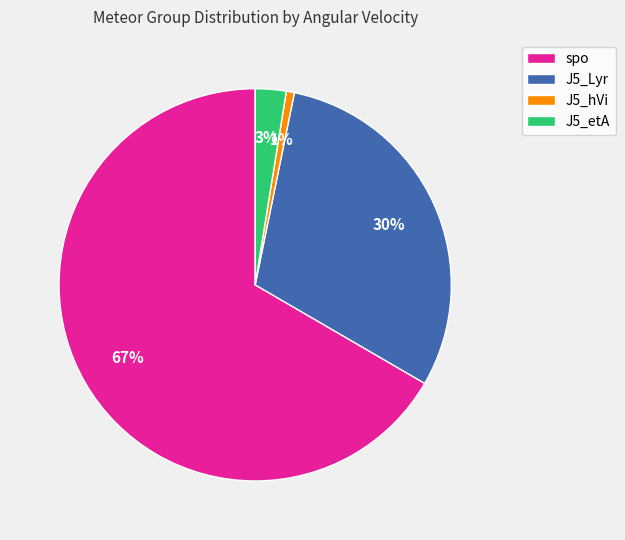

Rank the categories by value from highest to lowest.

spo, J5_Lyr, J5_etA, J5_hVi